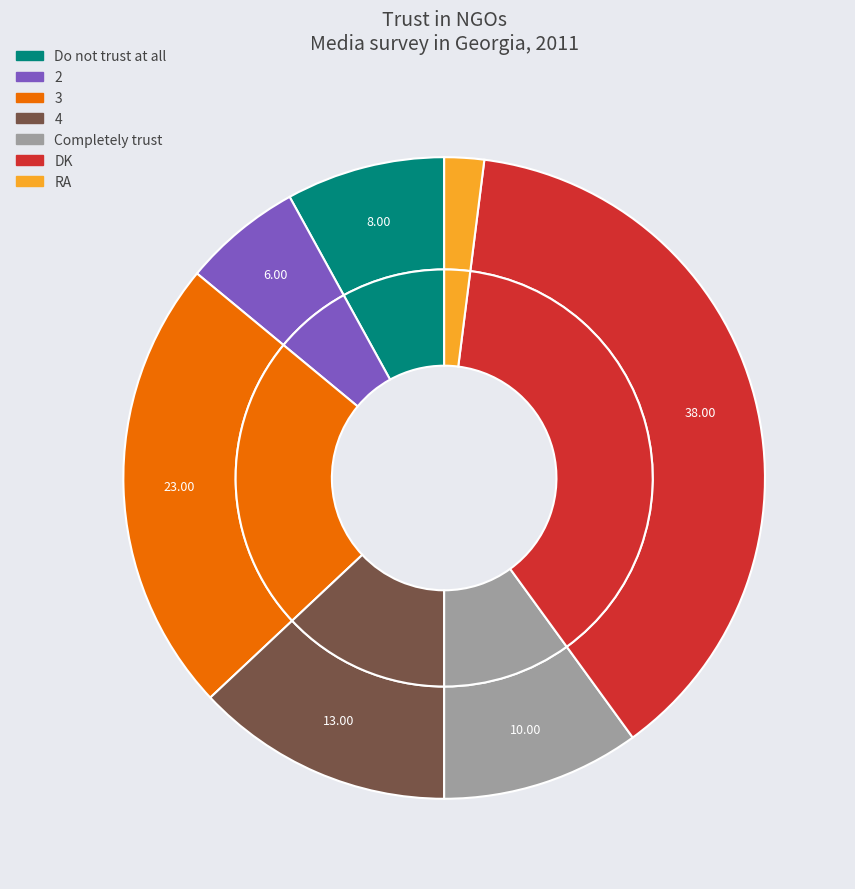

Is RA the majority of the pie?

No